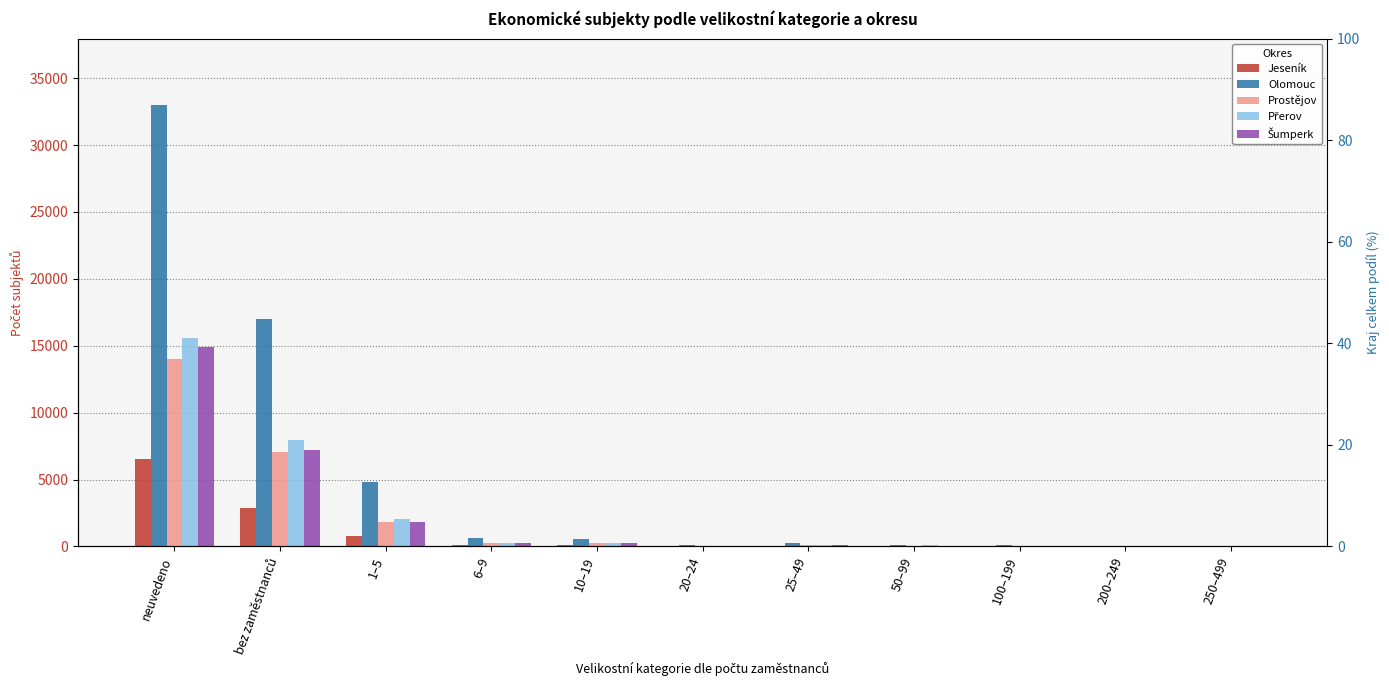

How many values in the Olomouc series are below 254?

5